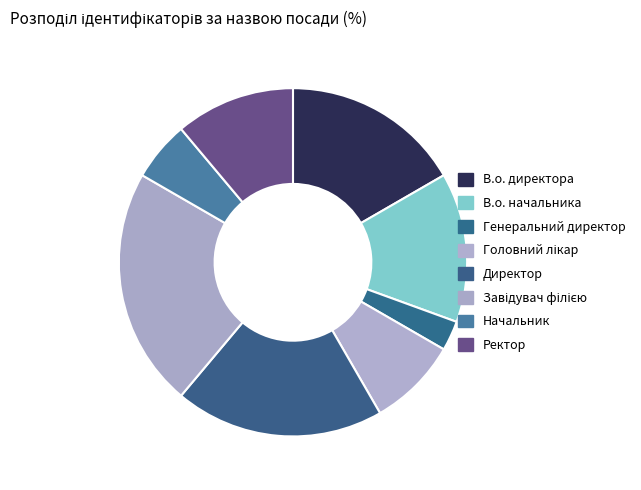

How much of the chart is everything except Начальник?

94.4%